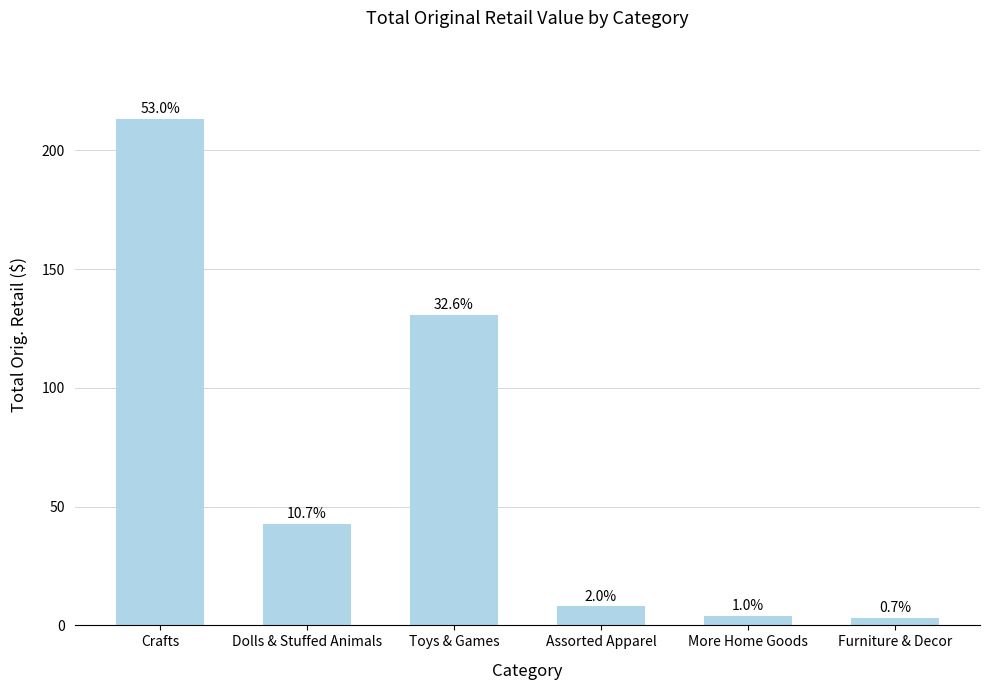

How many bars are there in total?

6